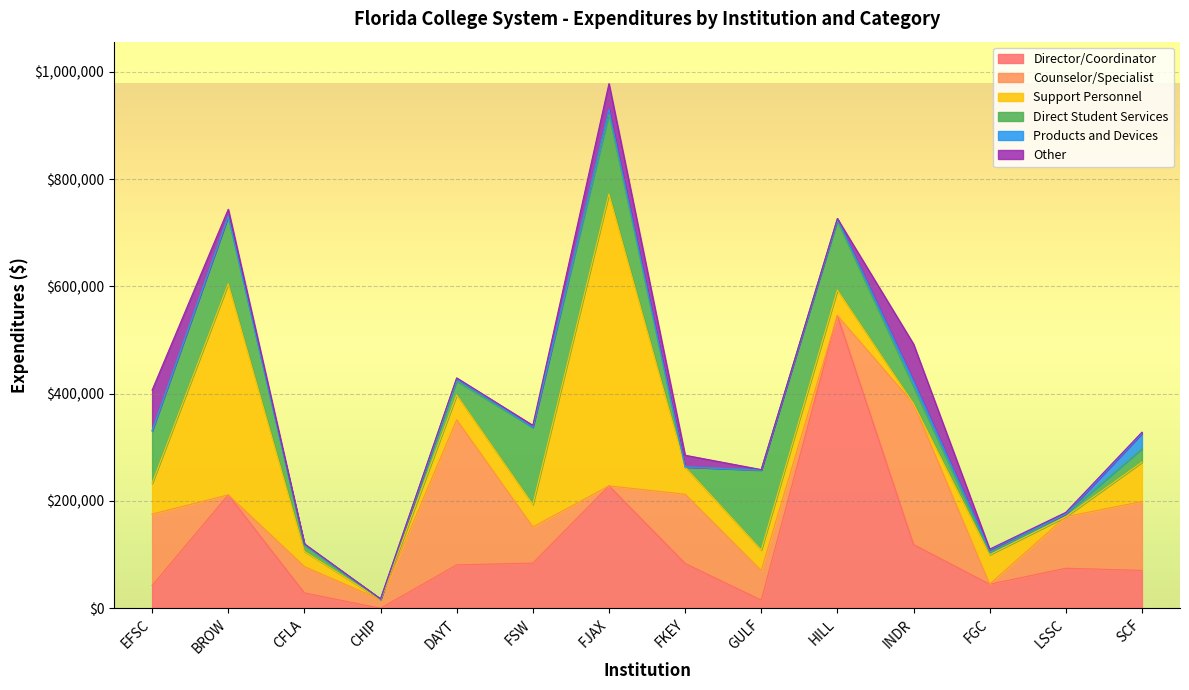

True or false: Director/Coordinator has a value of 341112.8 at BROW.

False